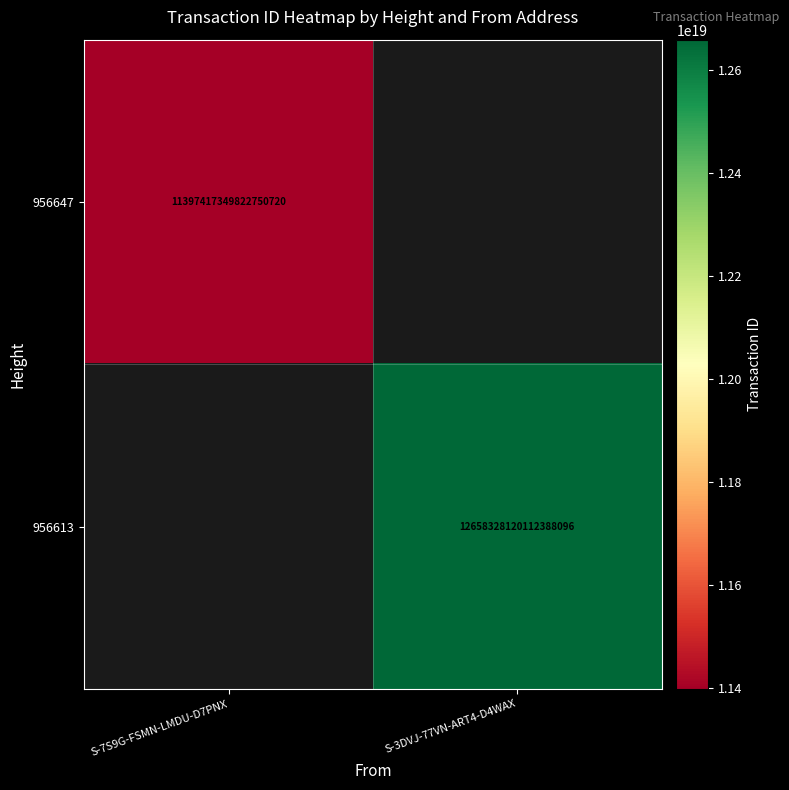

The 956647 series shows 6917036255775647744 at S-7S9G-FSMN-LMDU-D7PNX. True or false?

False